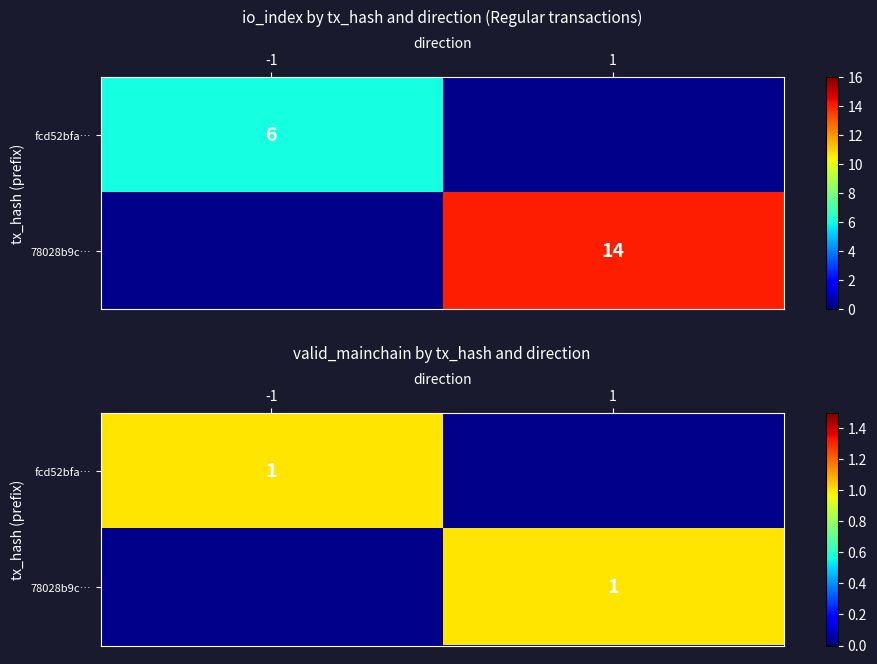

Where is fcd52bfa… nearest to the value 0?

1